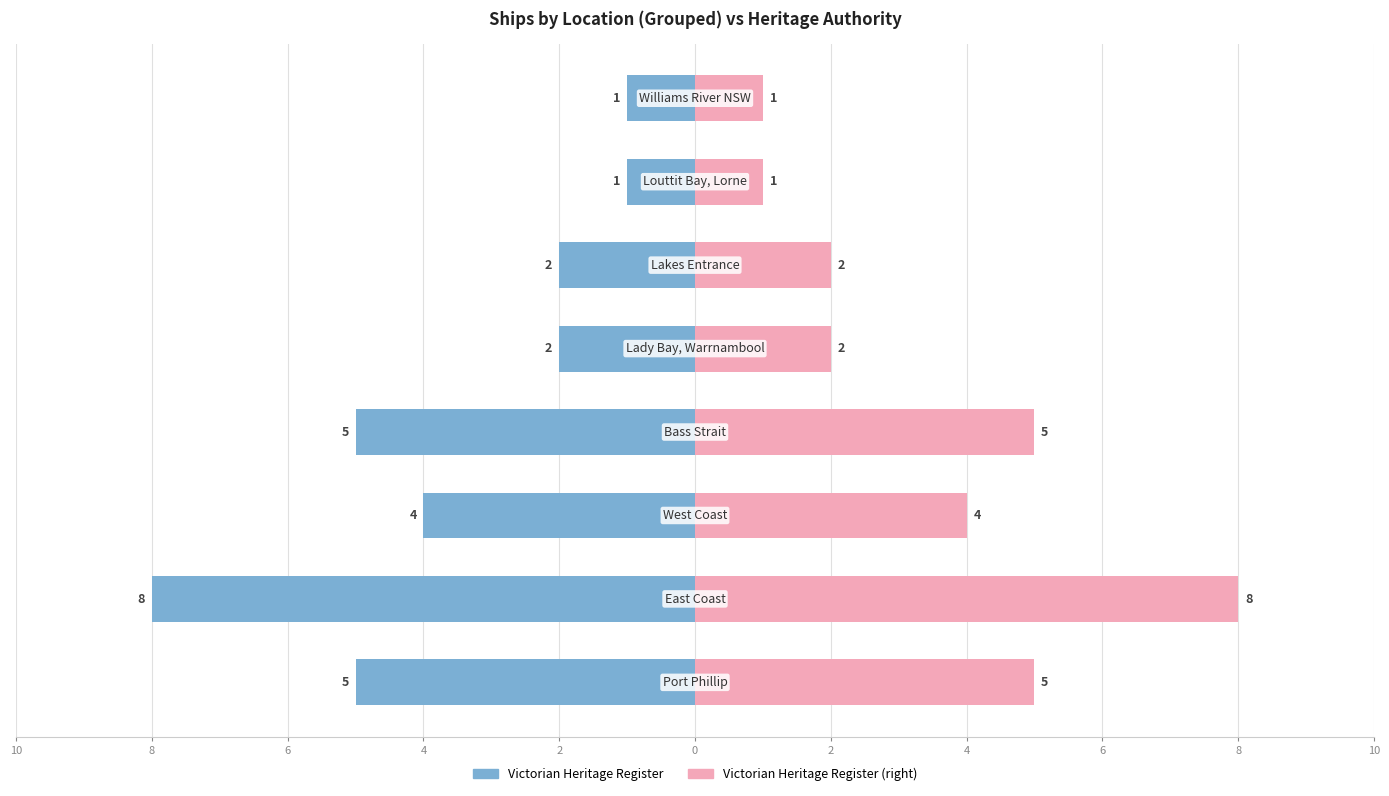

Reading right to left, transcribe all the data shown in this chart.

Victorian Heritage Register (Left): 4=-1	2=-1	0=-2	2=-2	4=-5	6=-4	8=-8	10=-5
Victorian Heritage Register (Right): 4=1	2=1	0=2	2=2	4=5	6=4	8=8	10=5